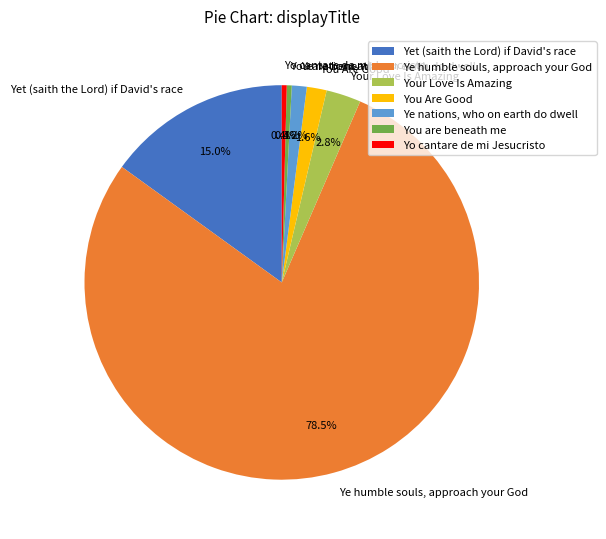

What is the largest slice in the pie chart?

Ye humble souls, approach your God